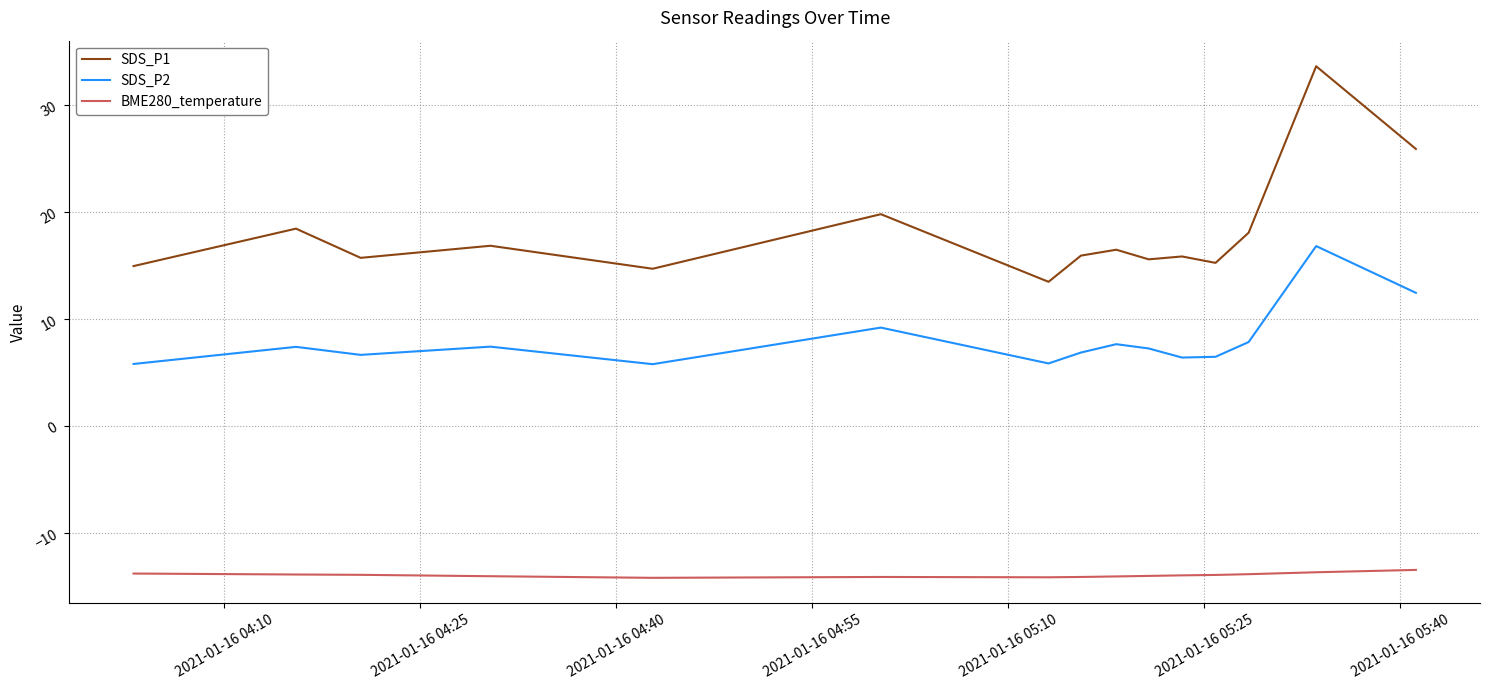

What is the minimum value for BME280_temperature?

-14.2